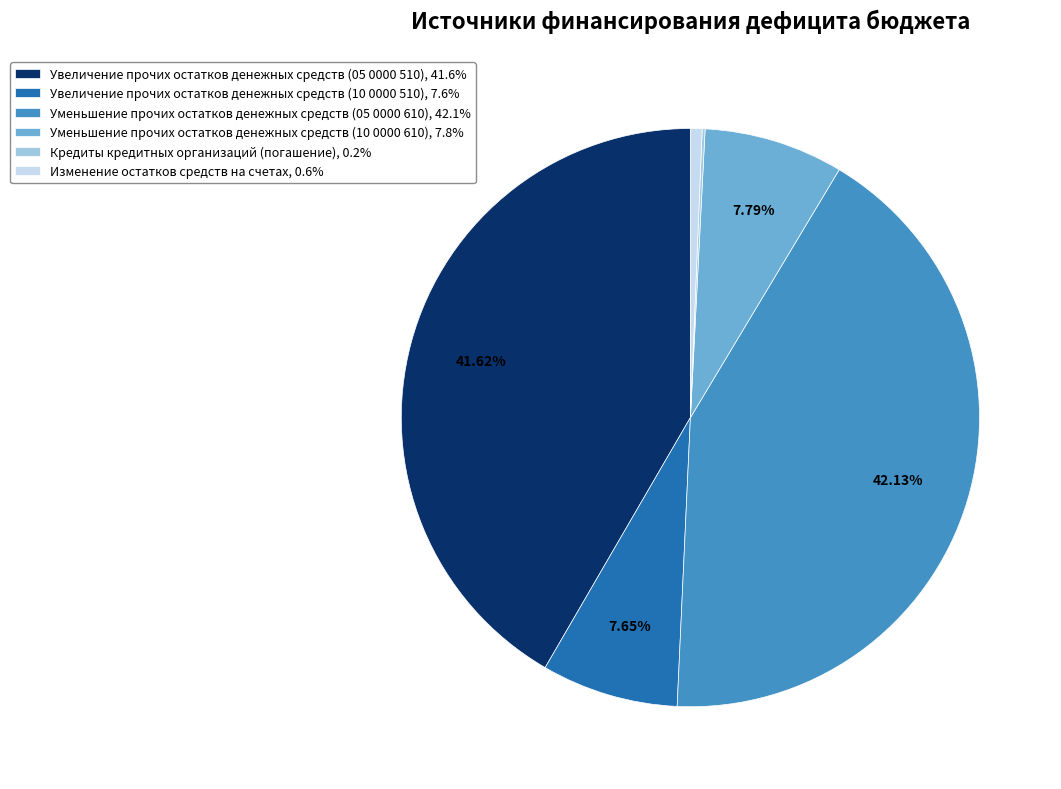

To the nearest percent, what is the difference between the Увеличение прочих остатков денежных средств (05 0000 510) and Увеличение прочих остатков денежных средств (10 0000 510) slice percentages?

34%